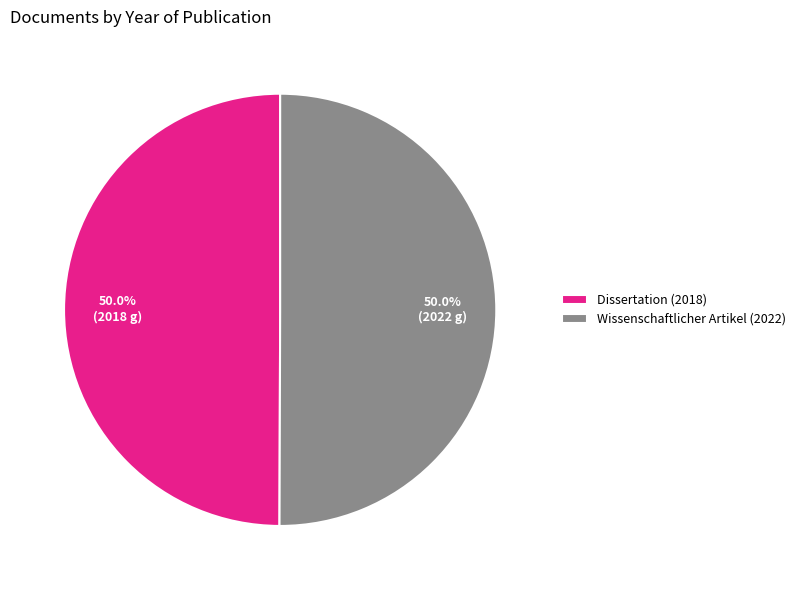

Approximately how many times larger is the value at Wissenschaftlicher Artikel (2022) compared to Dissertation (2018)?

1.0